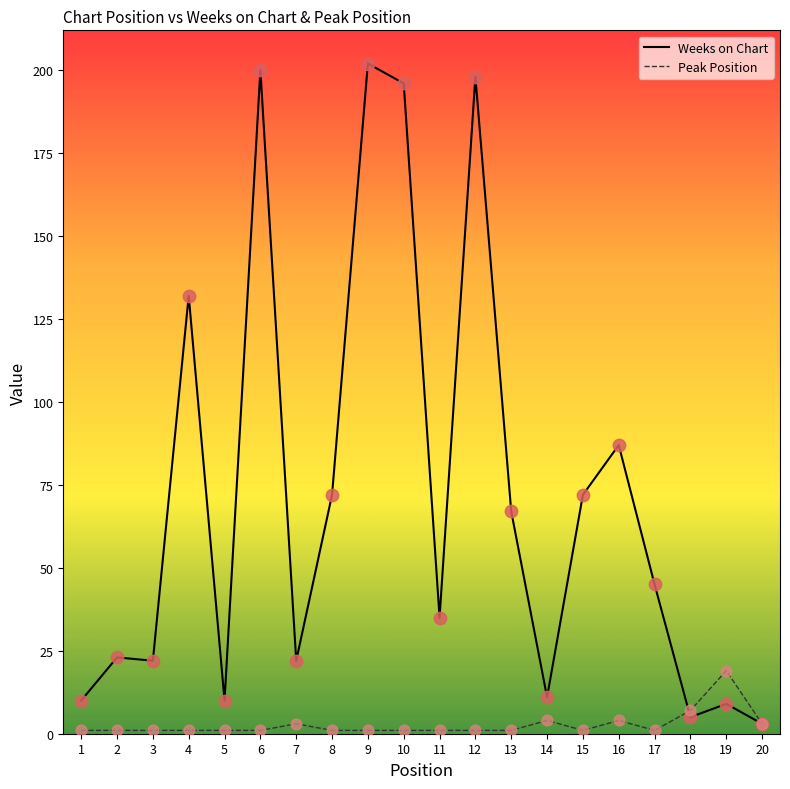

Between 1 and 8, which series saw the biggest shift?

Weeks on Chart